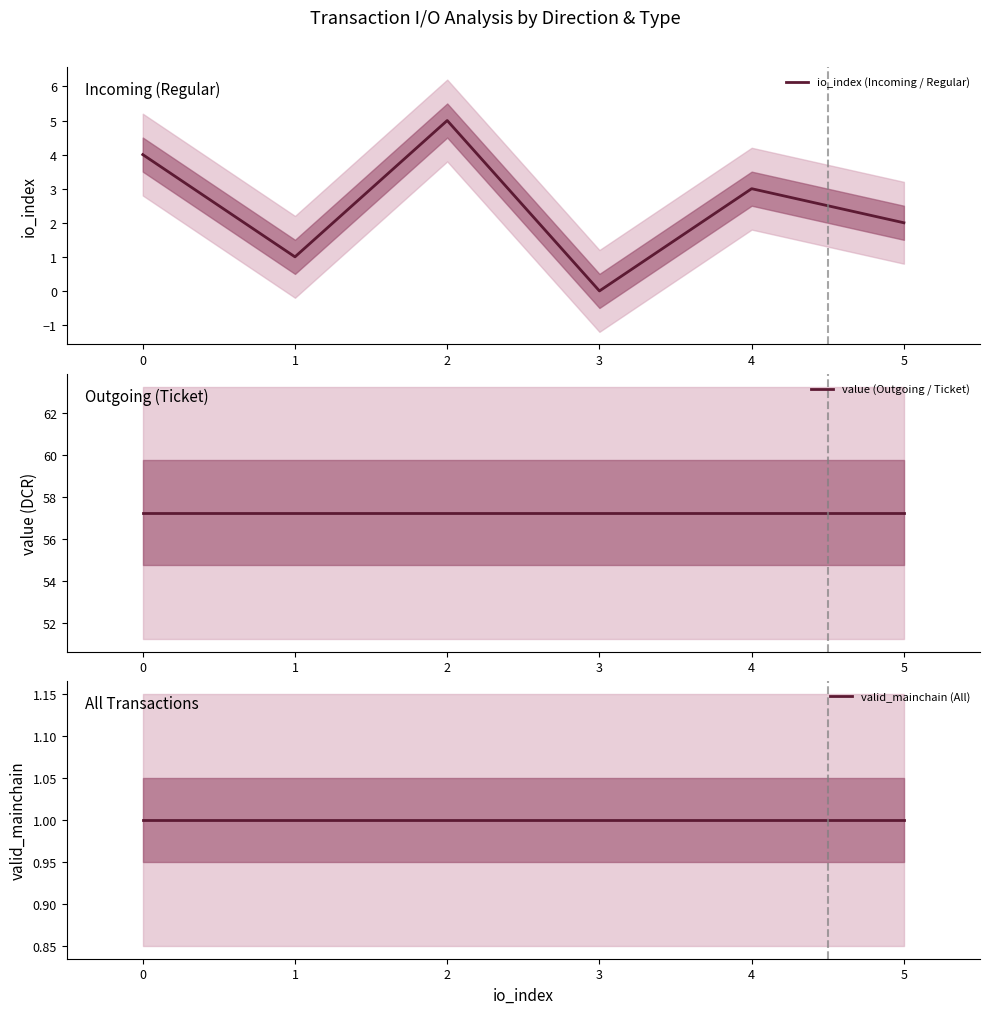

True or false: io_index (Incoming / Regular) has a value of 2 at 5.

True